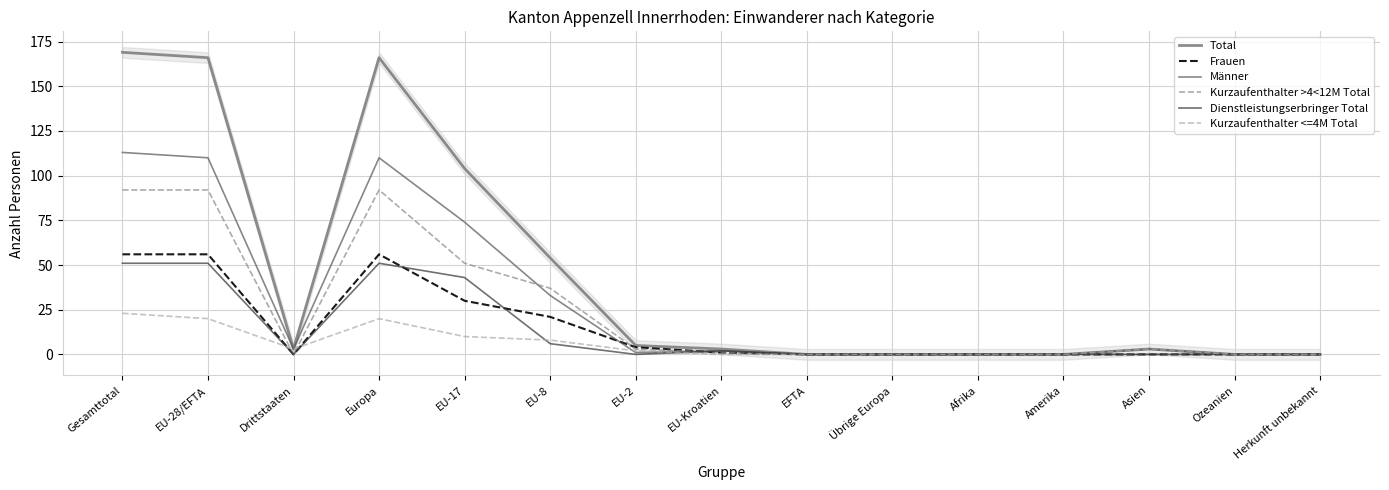

Is it true that Männer equals 1 at EU-2?

True